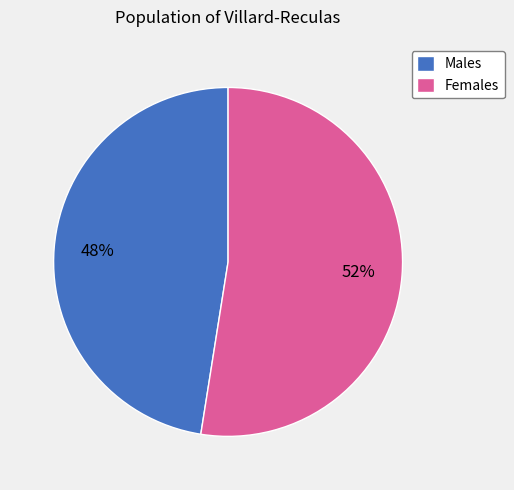

To the nearest percent, what is the combined percentage of Females and Males?

100%